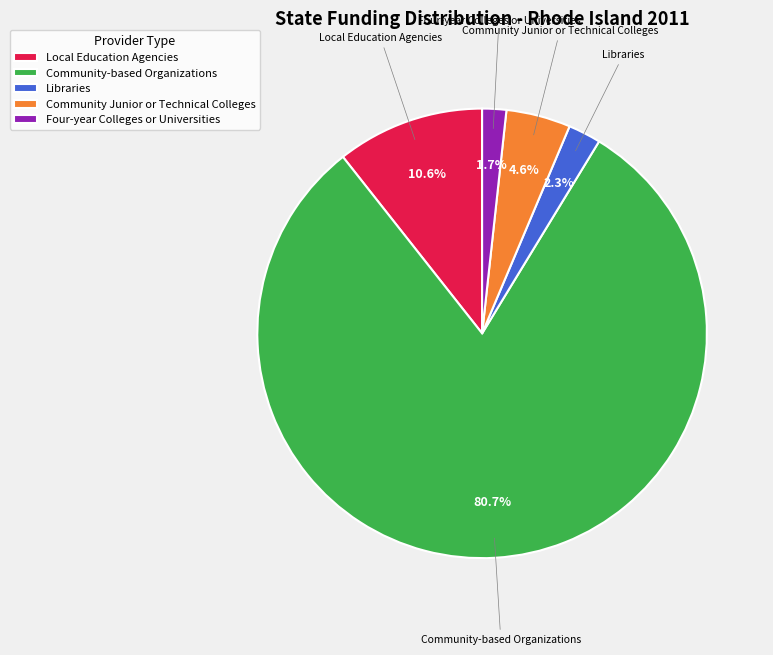

Which category has the biggest portion of the pie?

Community-based Organizations